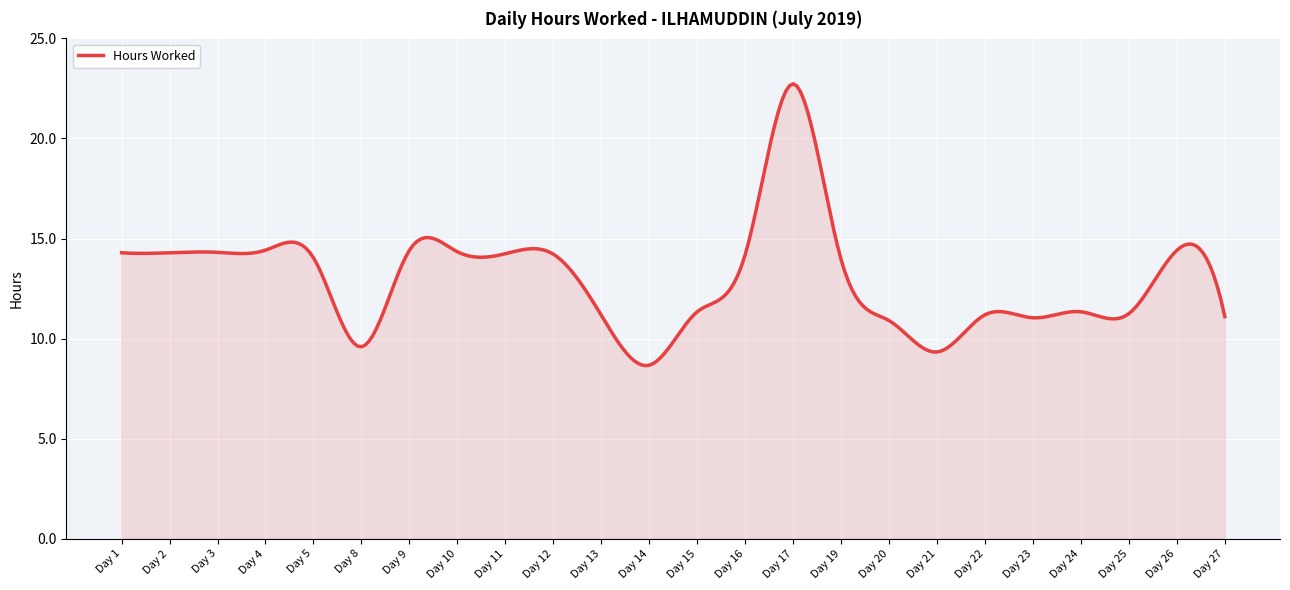

What is the maximum value shown in the chart?

22.7